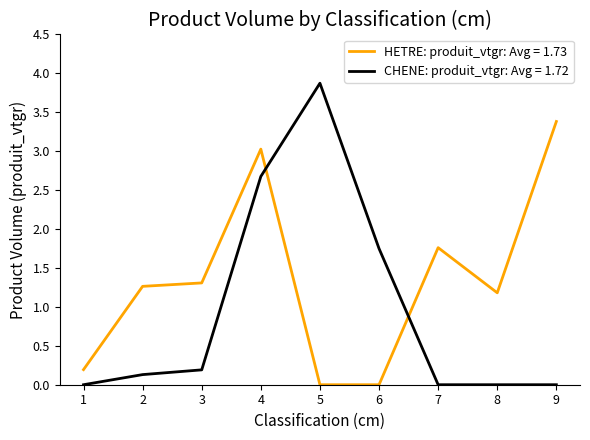

Rank the series by their maximum value, from lowest to highest.

HETRE: produit_vtgr: Avg = 1.73, CHENE: produit_vtgr: Avg = 1.72